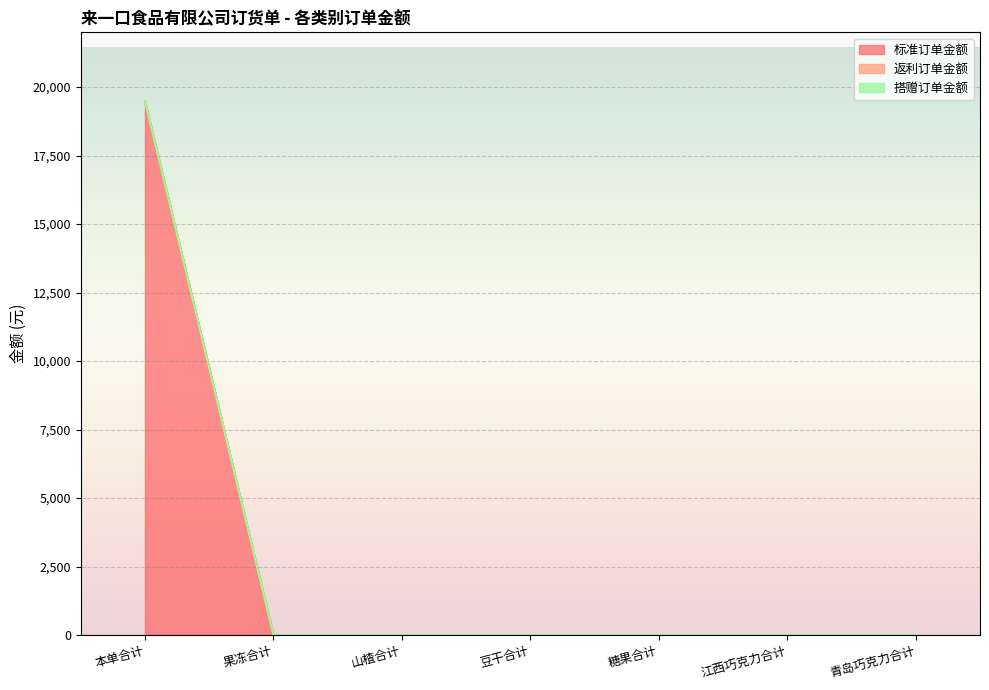

Reading left to right, what are all the values shown in this chart?

标准订单金额: 19480	0	0	0	0	0	0
返利订单金额: 0	0	0	0	0	0	0
搭赠订单金额: 0	0	0	0	0	0	0